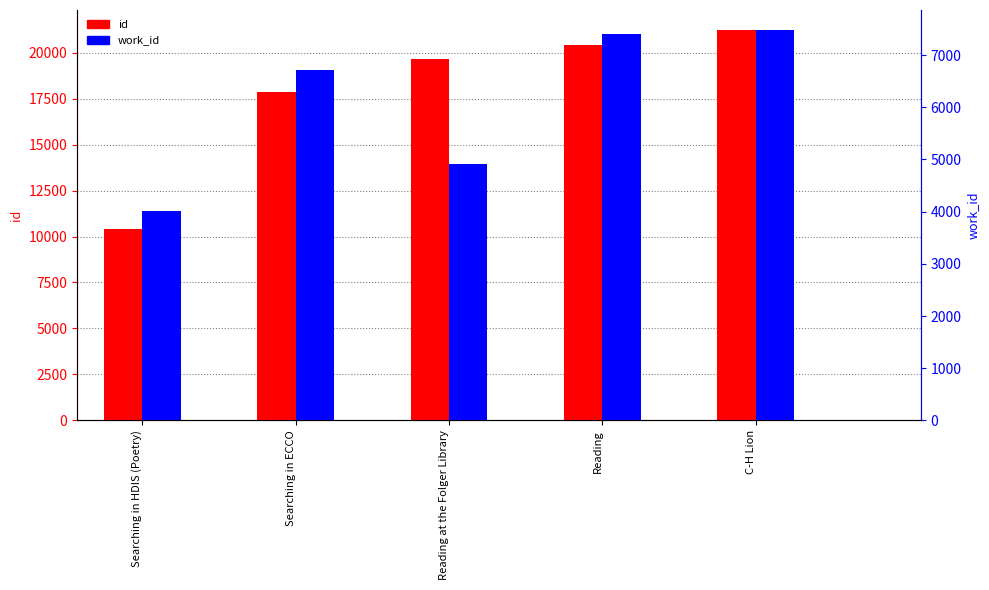

The value of work_id at Searching in ECCO is 2551. True or false?

False